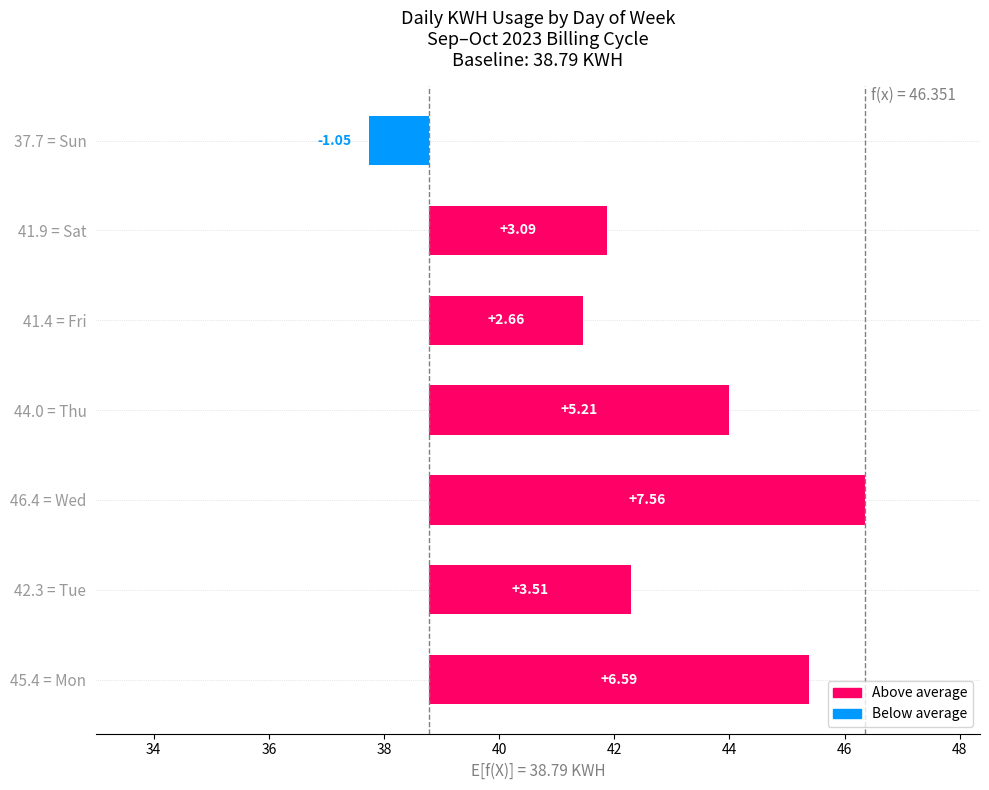

What value does the KWH_by_day series have at Fri?

41.4